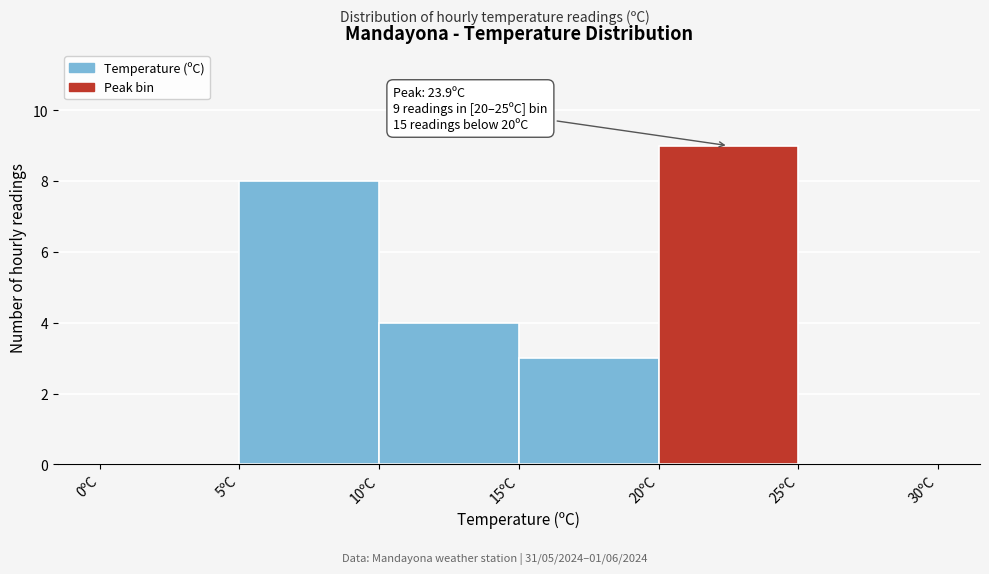

Over which range of the x-axis is the bar tallest?

20 to 25